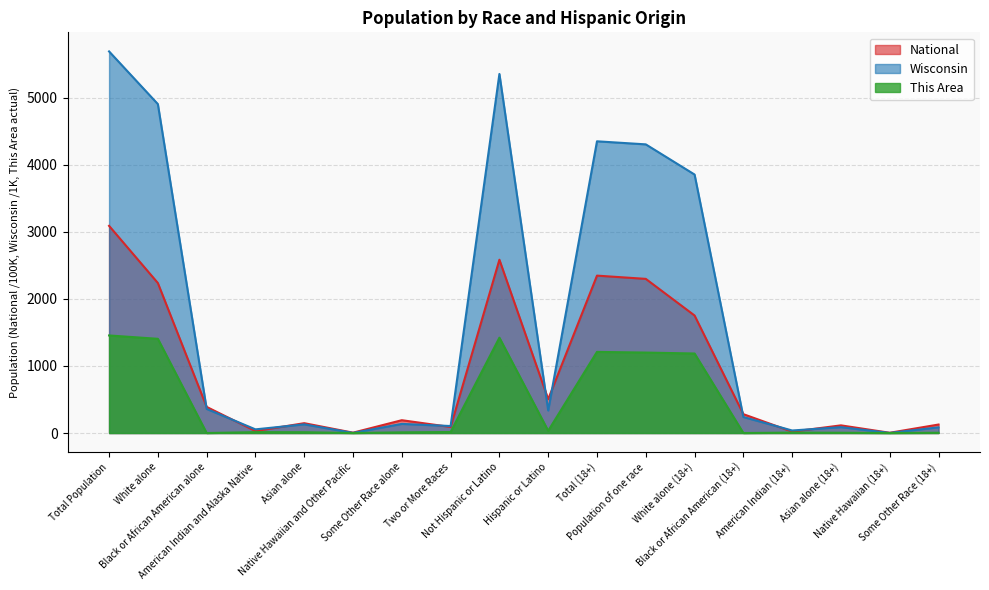

Reading left to right, extract all data points from this chart.

This Area: 1454.0	1404.0	0.0	13.0	12.0	0.0	10.0	15.0	1421.0	33.0	1209.0	1199.0	1185.0	0.0	6.0	4.0	0.0	4.0
Wisconsin: 5687.0	4902.1	359.1	54.5	129.2	1.8	135.9	104.3	5350.9	336.1	4347.5	4301.8	3852.1	238.7	37.7	87.3	1.4	84.7
National: 3087.5	2235.5	389.3	29.3	146.7	5.4	191.1	90.1	2582.7	504.8	2345.6	2297.2	1751.3	280.9	20.4	114.2	3.8	126.5